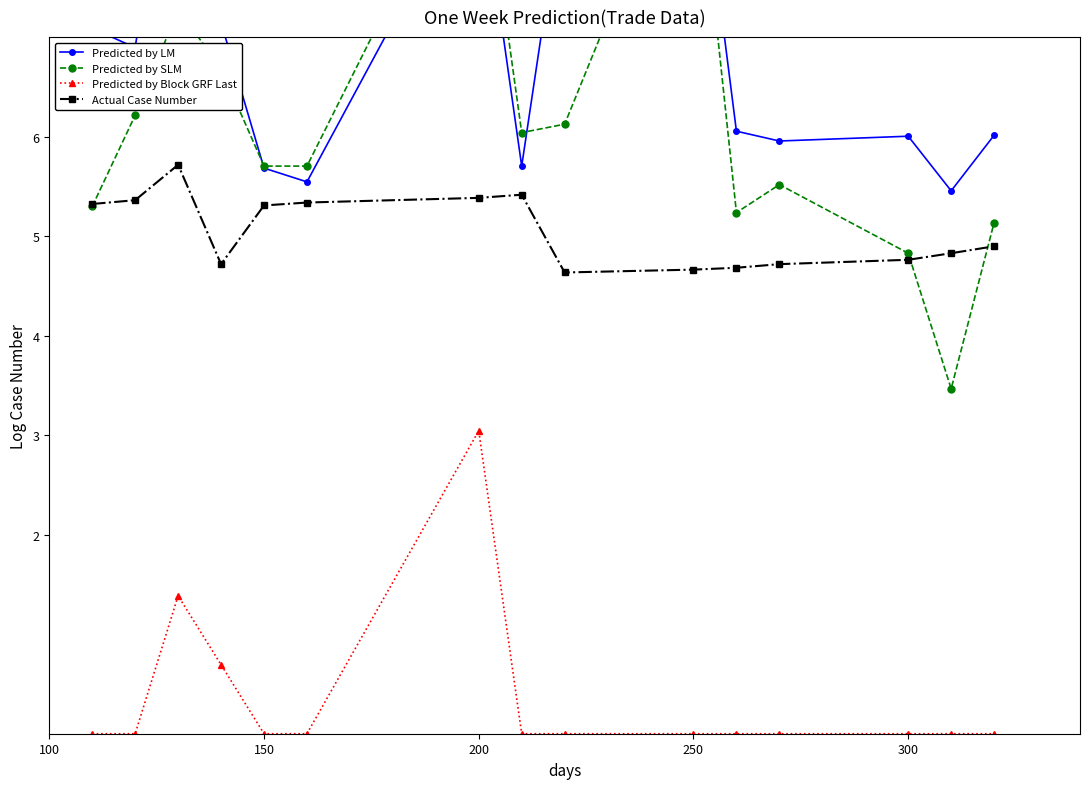

What is the maximum value for Actual Case Number?

5.7